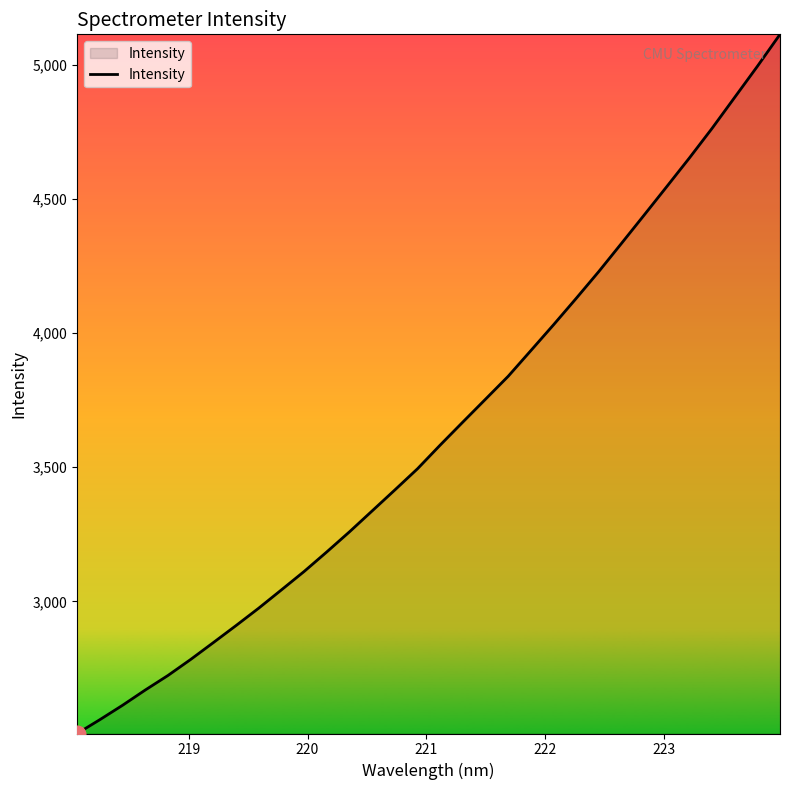

What is the difference between the maximum and minimum values?

2605.9